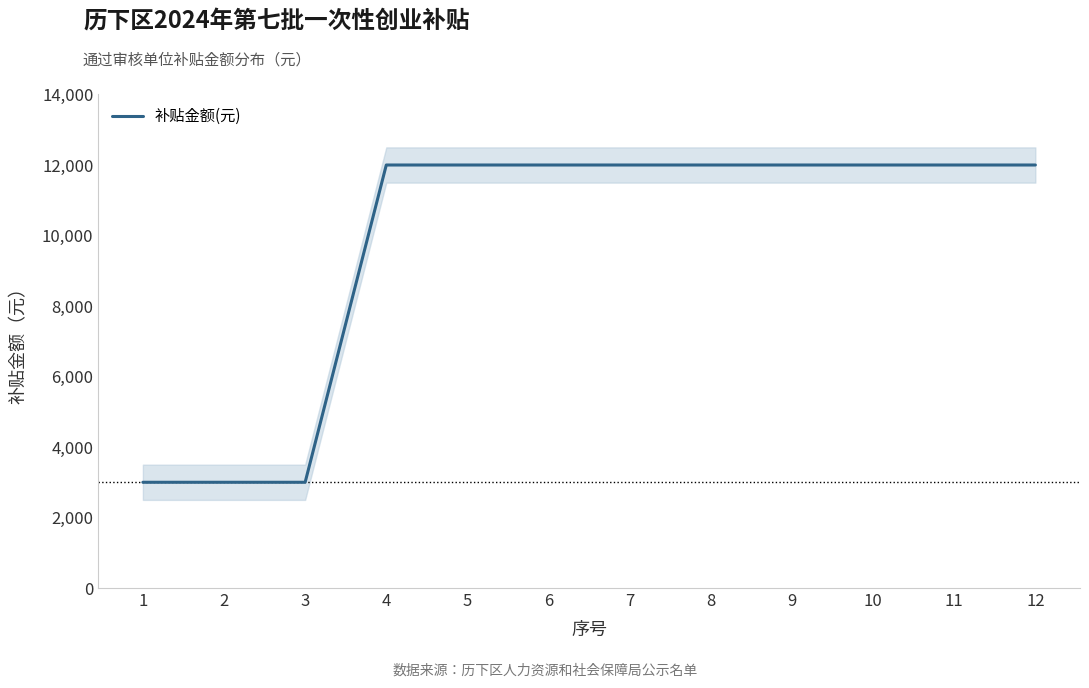

What is the average value?

9750